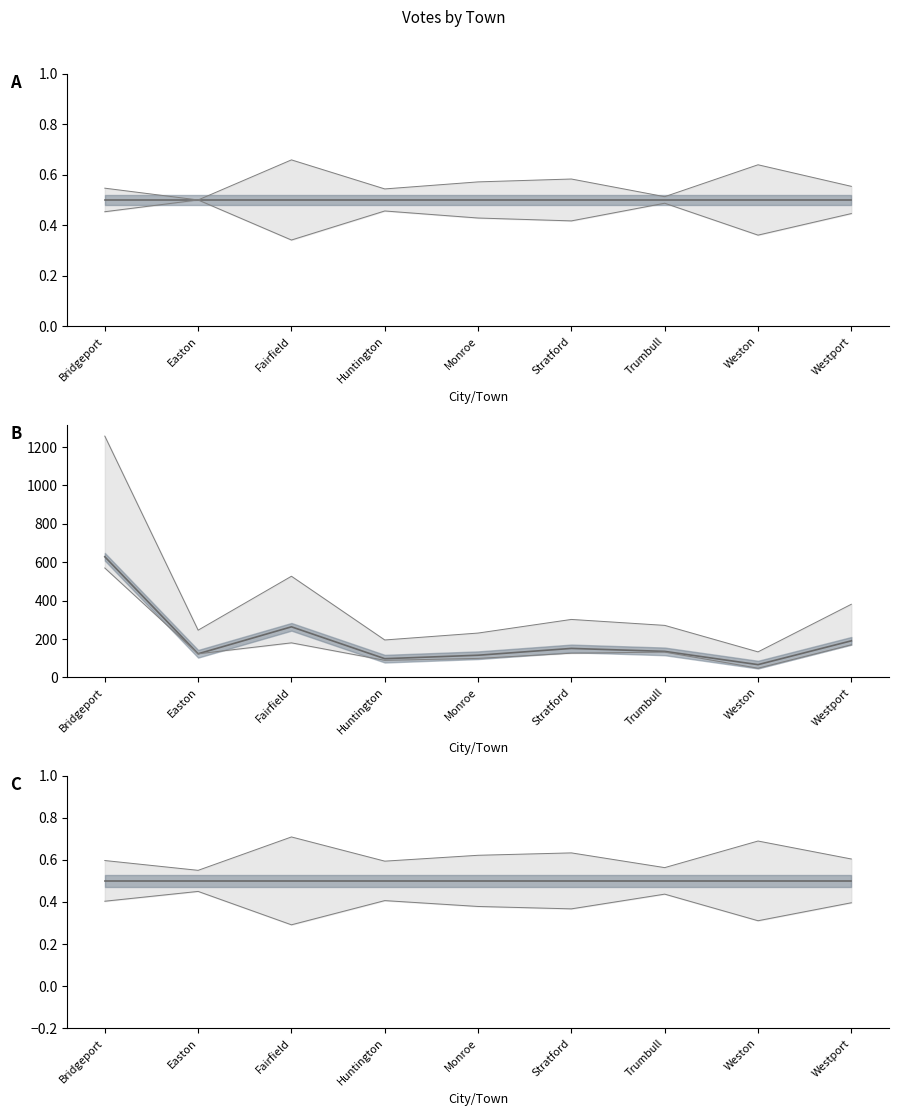

At which label does Total Votes Cast reach its peak?

Bridgeport